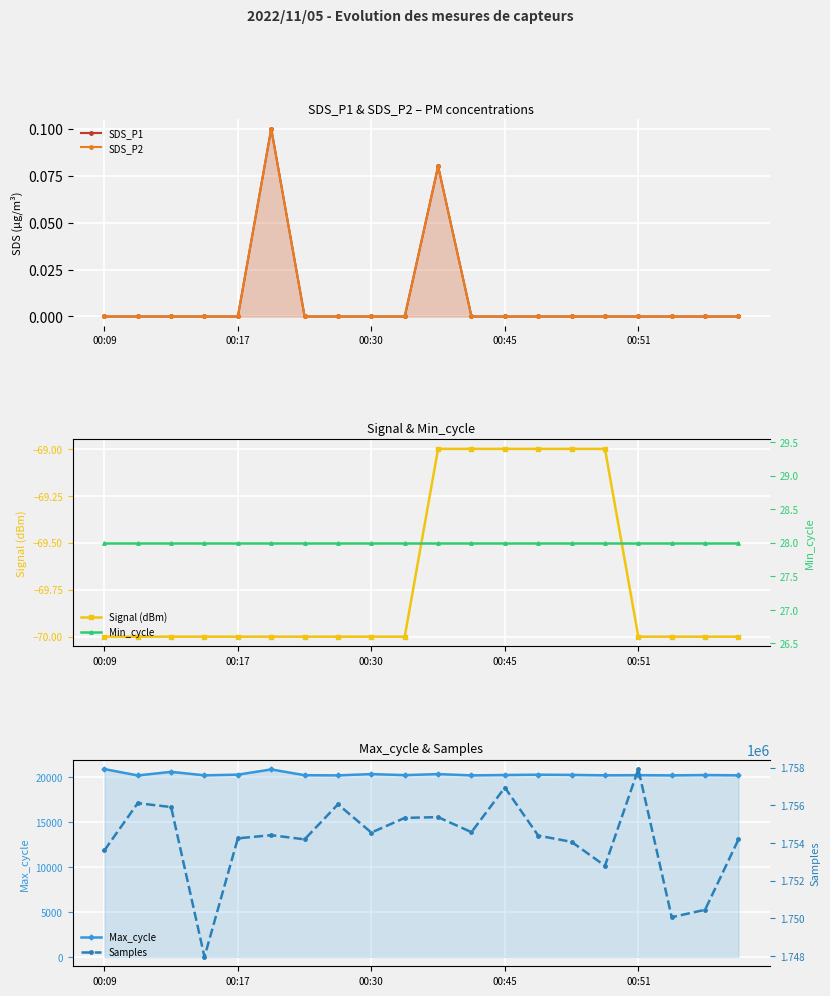

What is the minimum value for Signal (dBm)?

-70